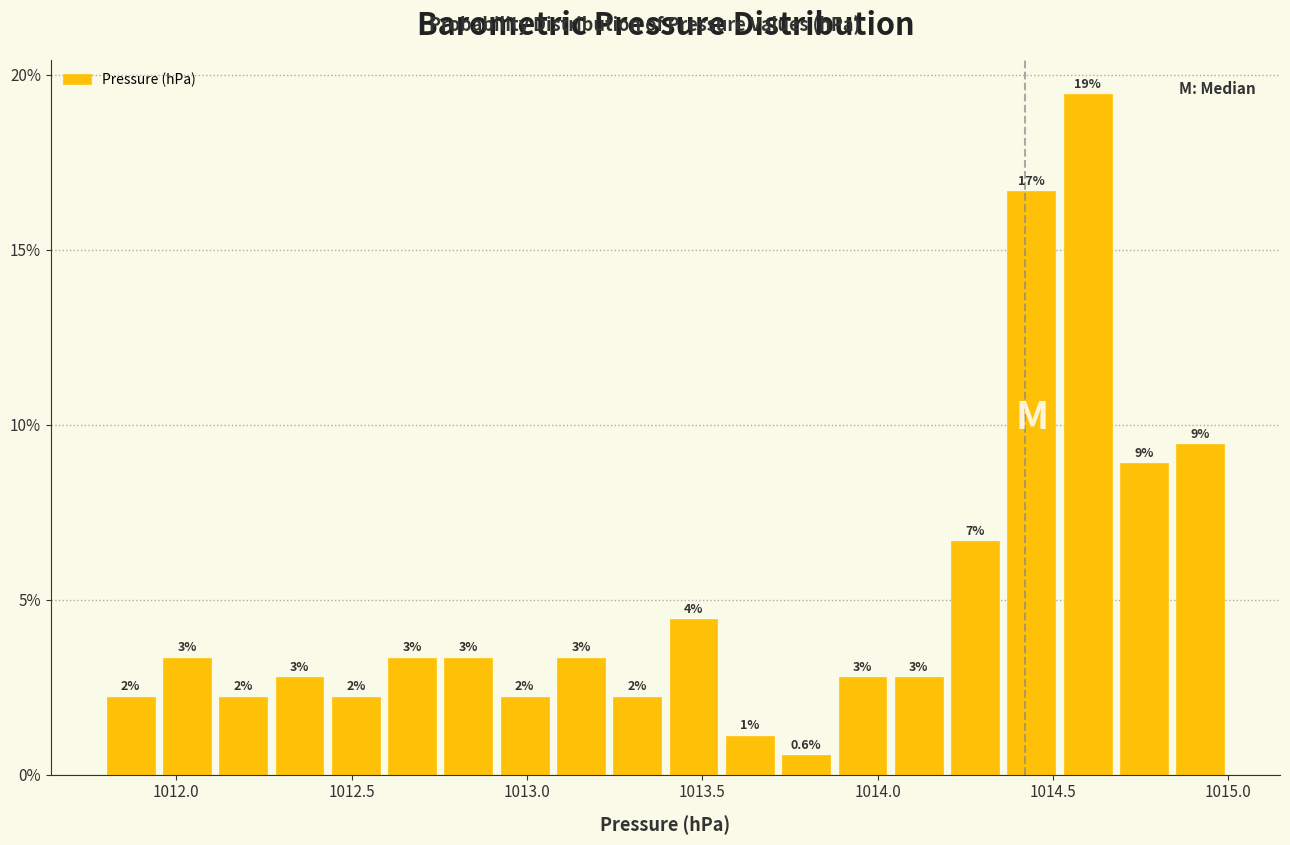

Around what value on the x-axis is the tallest bar? Give the approximate position of its centre, as read against the axis.

1014.60